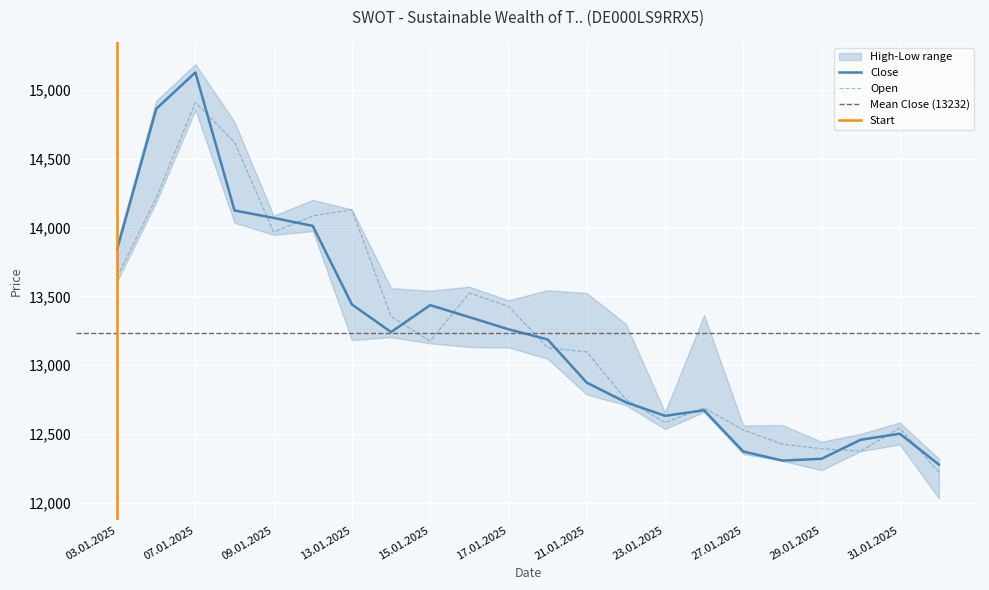

The Open series shows 12545 at 31.01.2025. True or false?

True